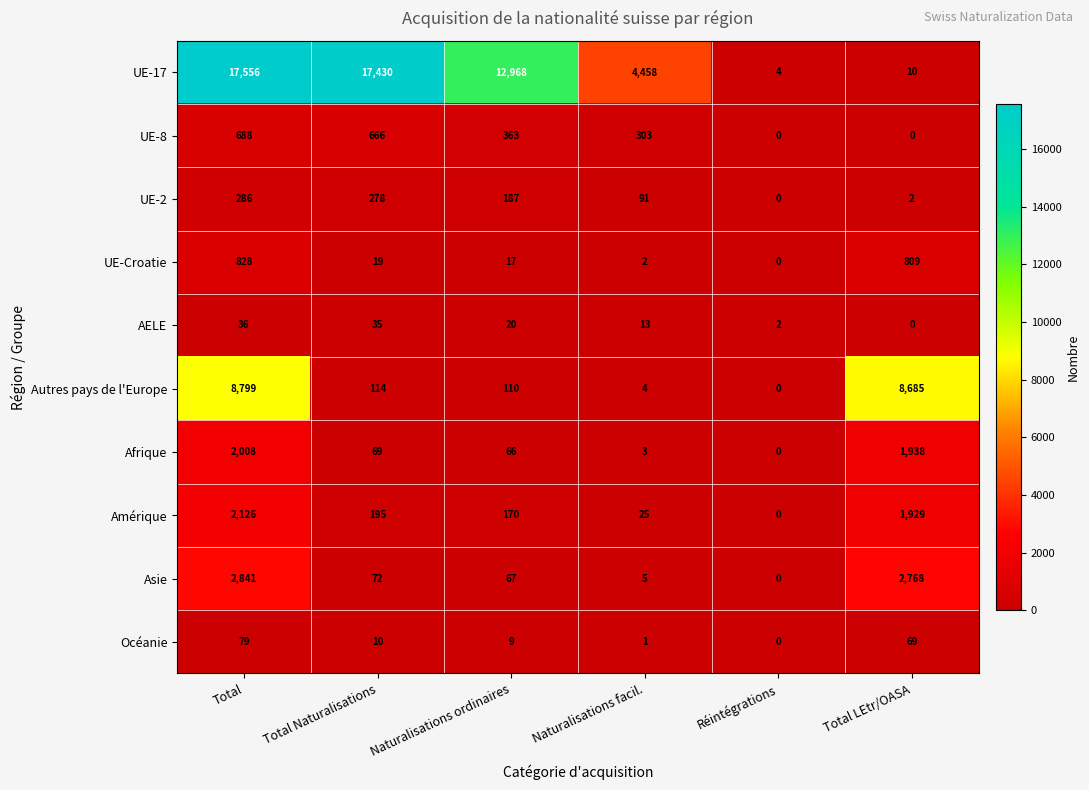

At which category is the sum across all series the highest?

Total